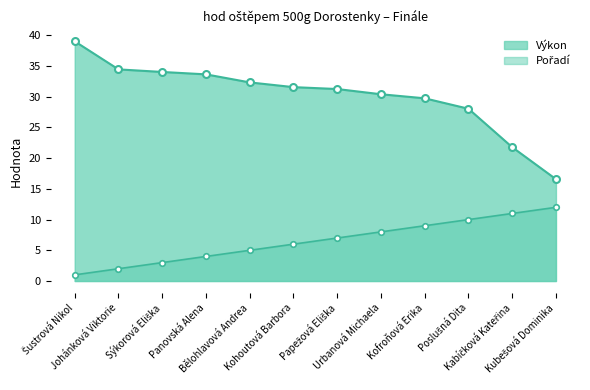

Reading left to right, transcribe all the data shown in this chart.

Výkon: Šustrová Nikol=39.0	Johánková Viktorie=34.5	Sýkorová Eliška=34.0	Panovská Alena=33.6	Bělohlavová Andrea=32.3	Kohoutová Barbora=31.6	Papežová Eliška=31.3	Urbanová Michaela=30.4	Kofroňová Erika=29.8	Poslušná Dita=28.1	Kabíčková Kateřina=21.8	Kubešová Dominika=16.6
Pořadí: Šustrová Nikol=1.0	Johánková Viktorie=2.0	Sýkorová Eliška=3.0	Panovská Alena=4.0	Bělohlavová Andrea=5.0	Kohoutová Barbora=6.0	Papežová Eliška=7.0	Urbanová Michaela=8.0	Kofroňová Erika=9.0	Poslušná Dita=10.0	Kabíčková Kateřina=11.0	Kubešová Dominika=12.0